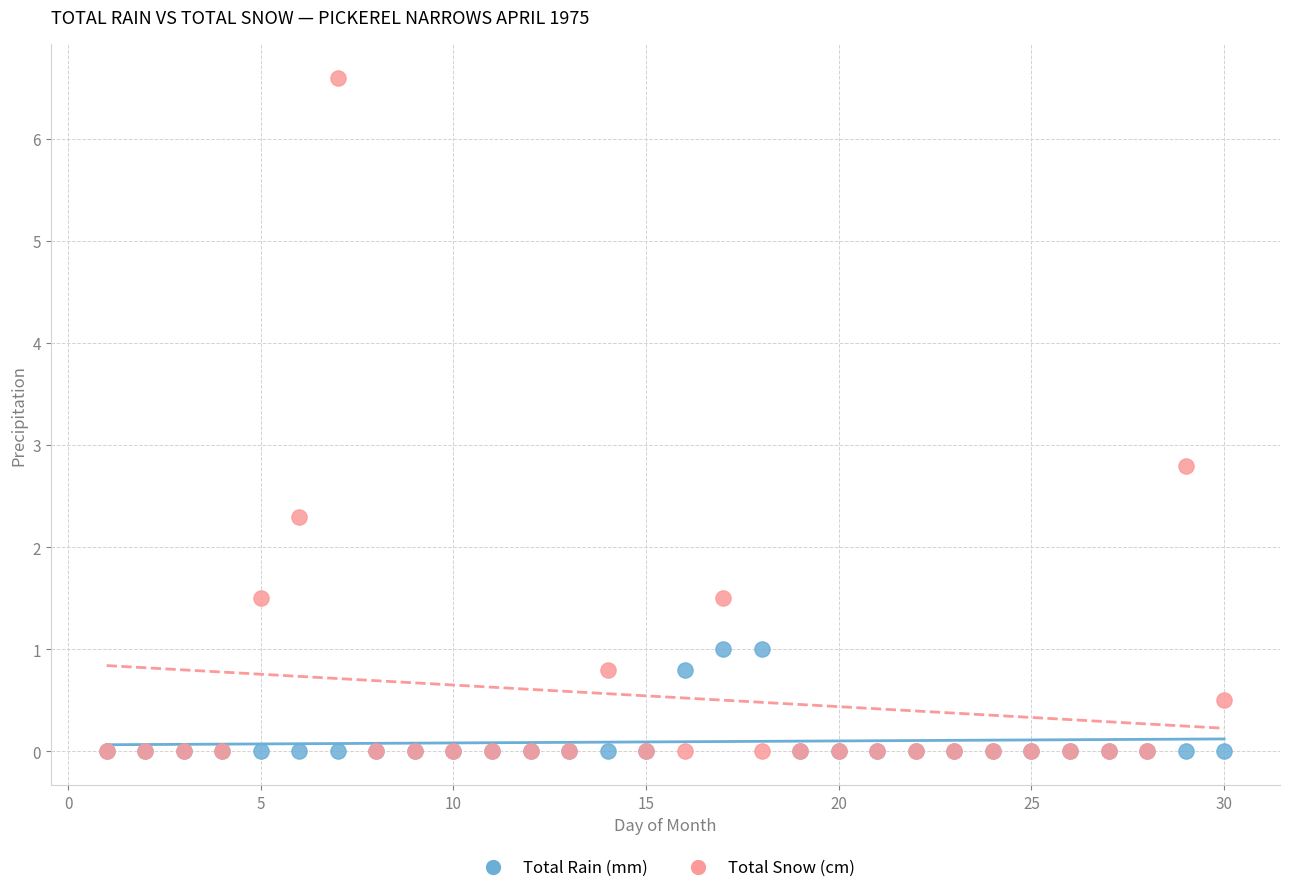

In the Total Snow (cm) series, what Y value is closest to 3?

2.8